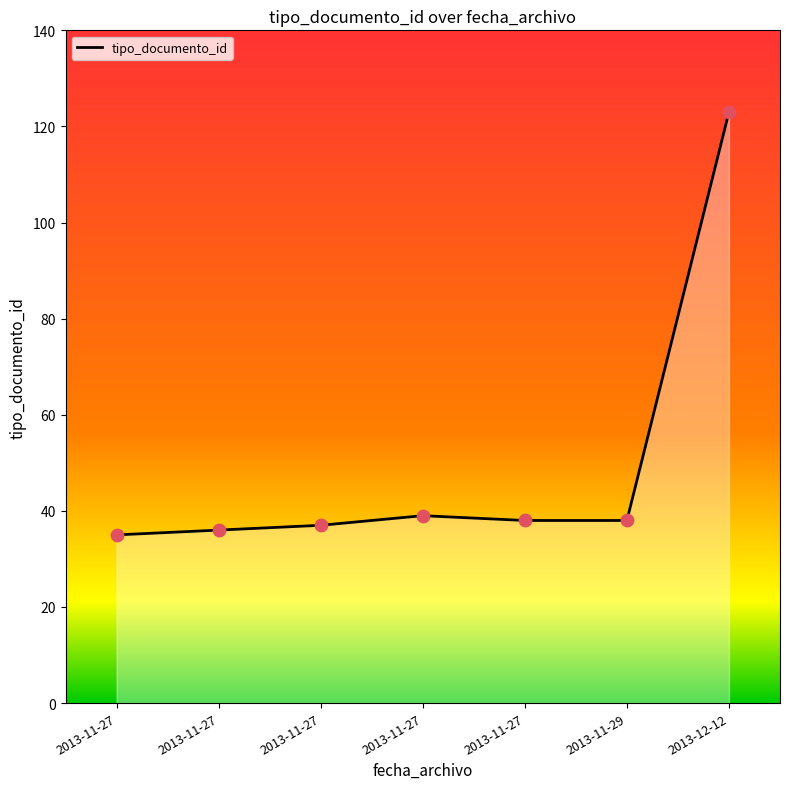

What is the change in value from 2013-11-27 to 2013-11-27?

-1